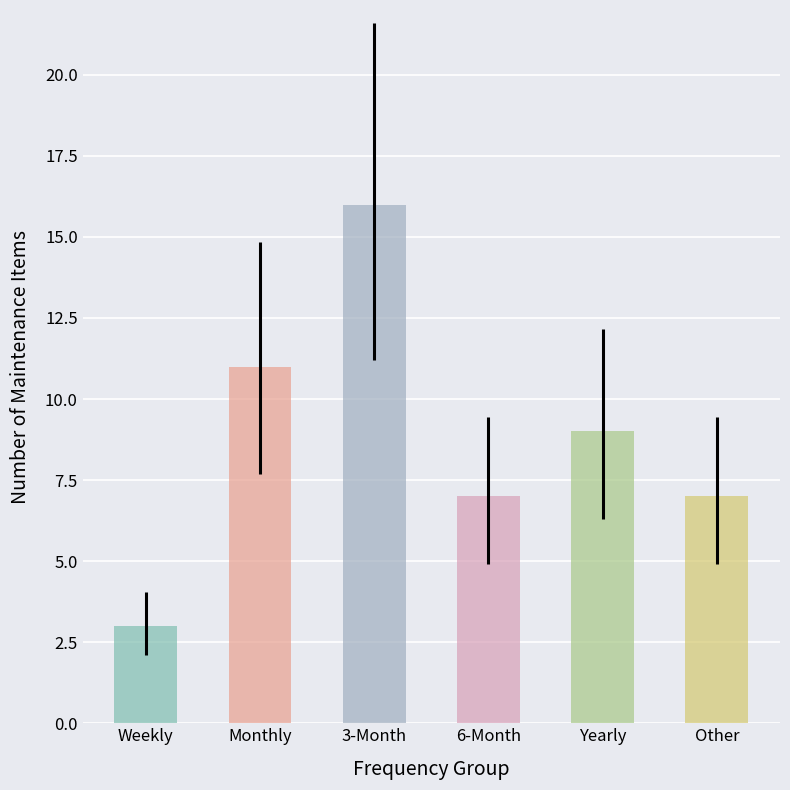

What is the label of the 4th bar from the left?

6-Month